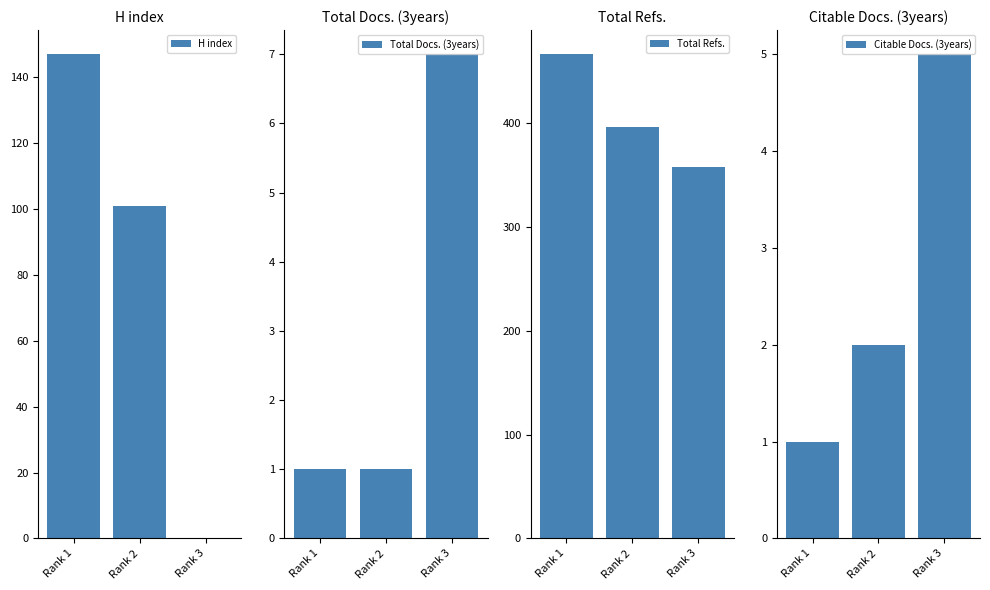

Reading left to right, transcribe all the data shown in this chart.

H index: 147	101	0
Total Docs. (3years): 1	1	7
Total Refs.: 466	396	358
Citable Docs. (3years): 1	2	5